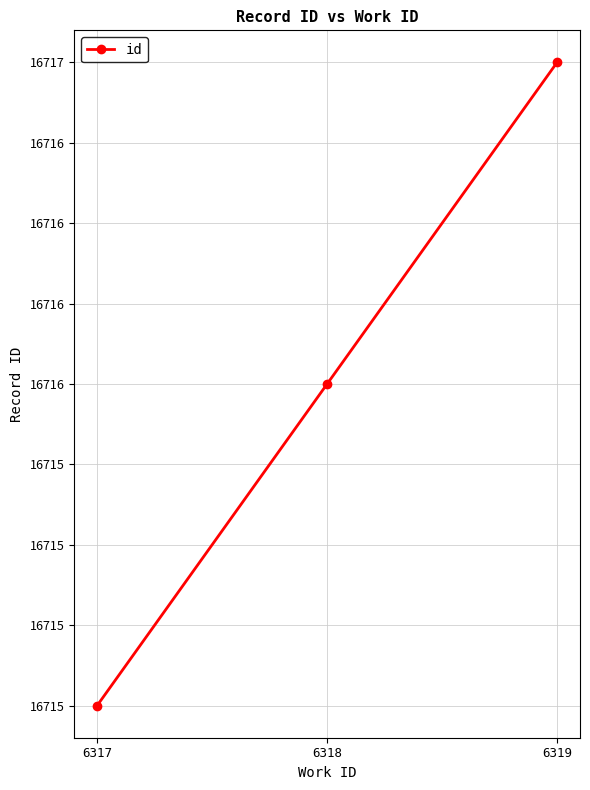

What is the sum of all values?

50148